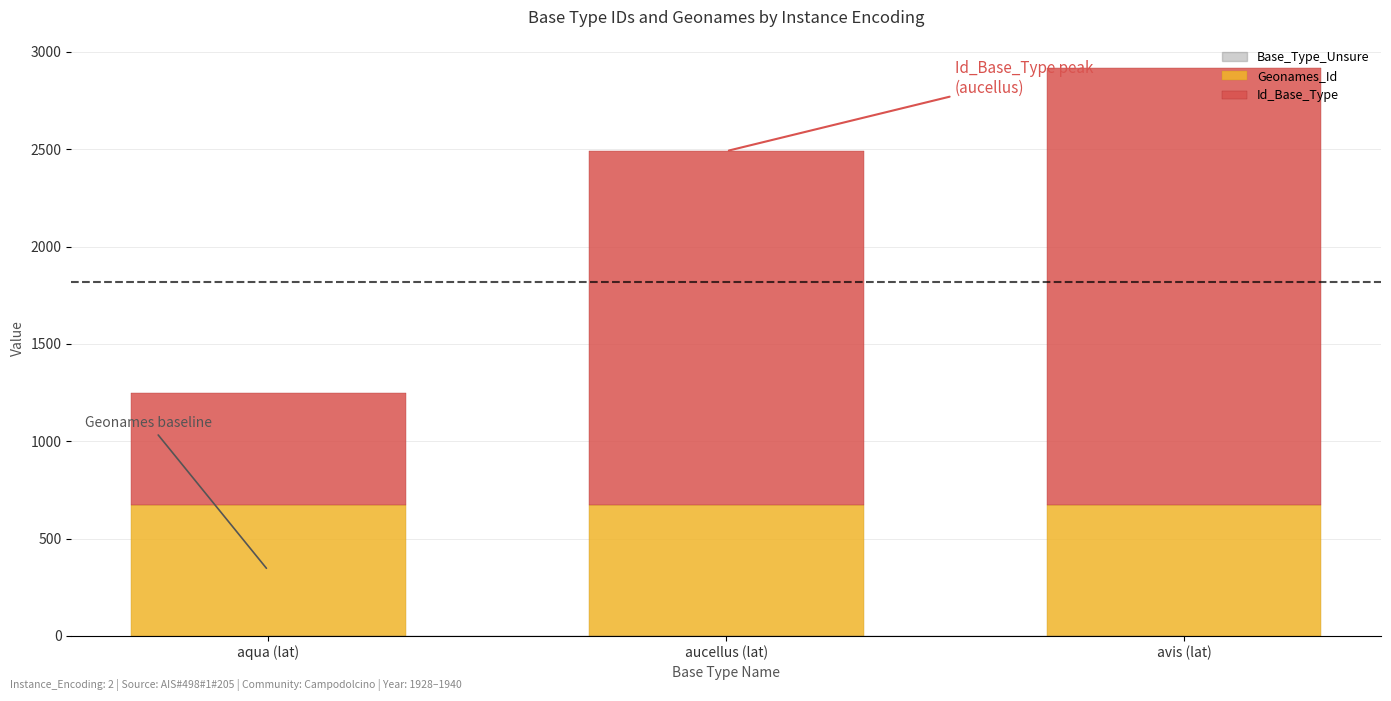

What is the highest value of the Geonames_Id series?

673.2